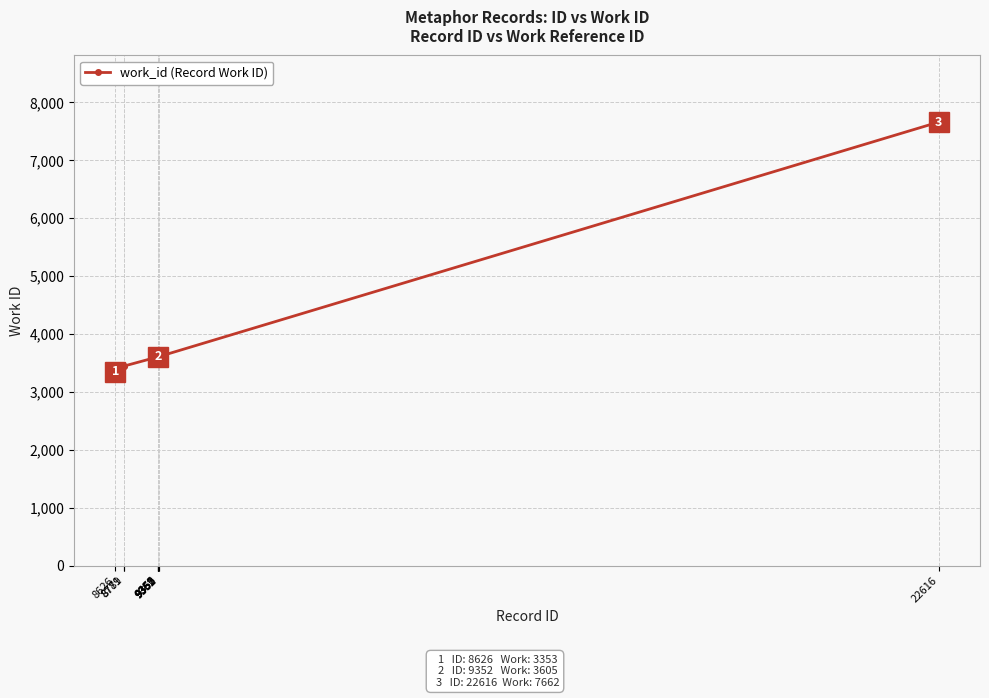

How many lines are shown in the chart?

1